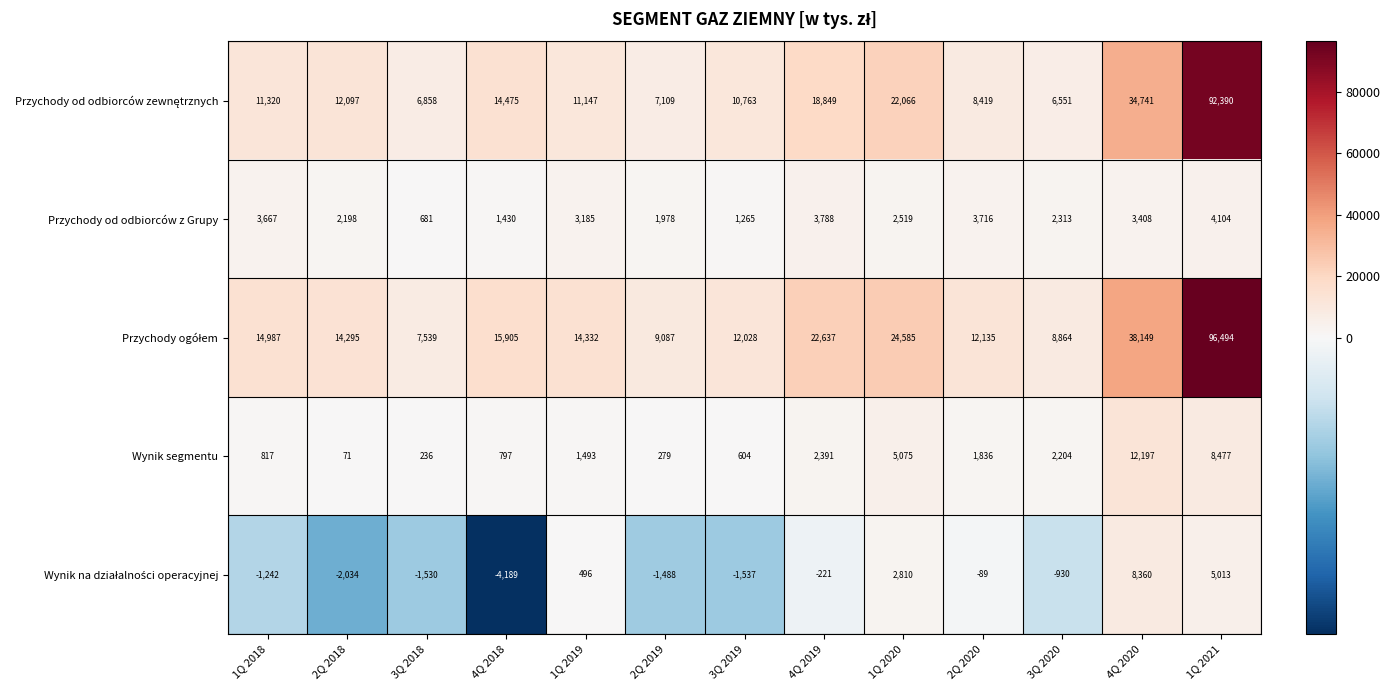

What value does the Przychody od odbiorców z Grupy series have at 1Q 2018, to the nearest 50?

3650